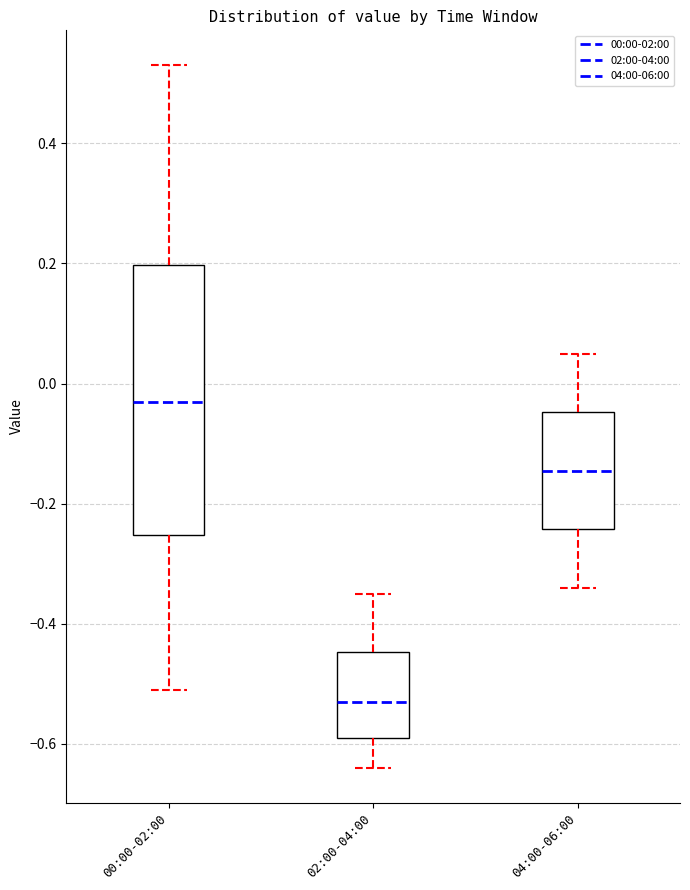

Comparing the boxes themselves (not the whiskers), which one is the tallest?

00:00-02:00